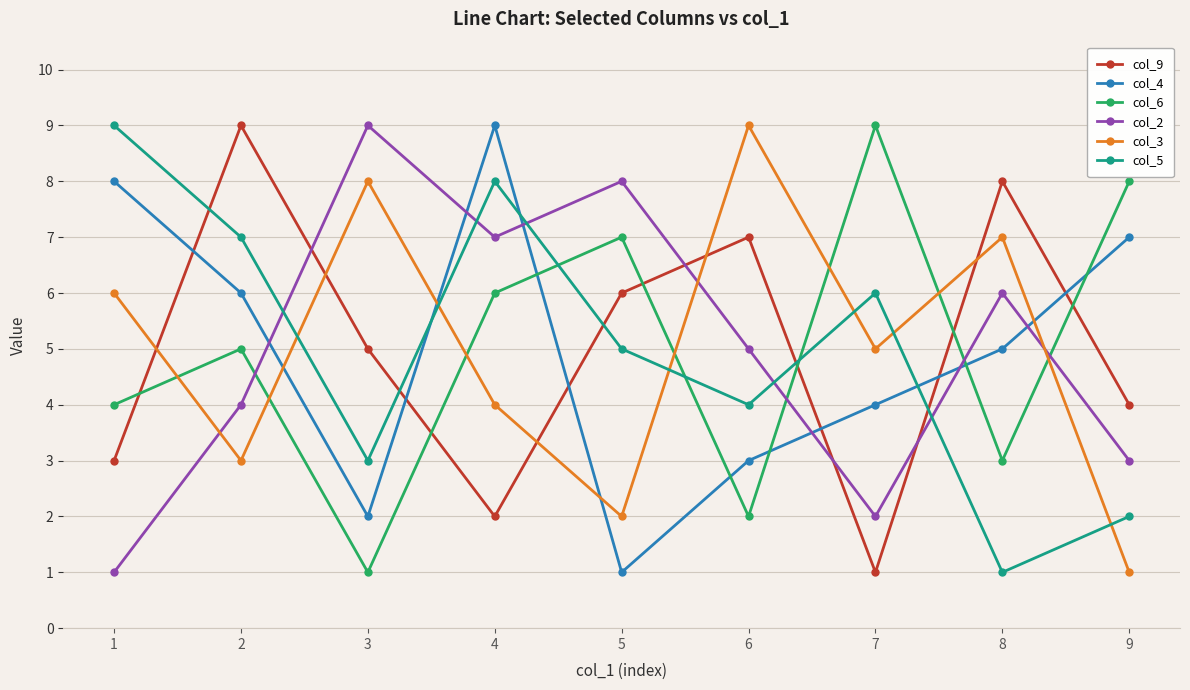

What is the average value of the col_2 series?

5